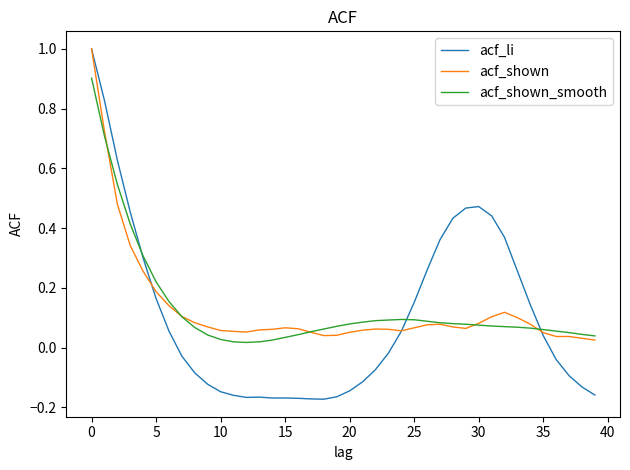

Which series has the largest range (max minus min)?

acf_li